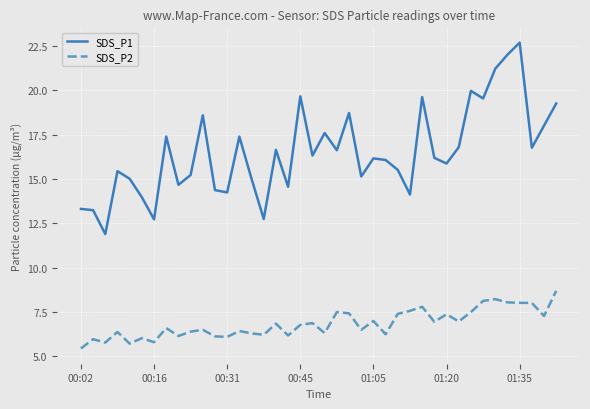

List the series in order of their peak value, lowest first.

SDS_P2, SDS_P1